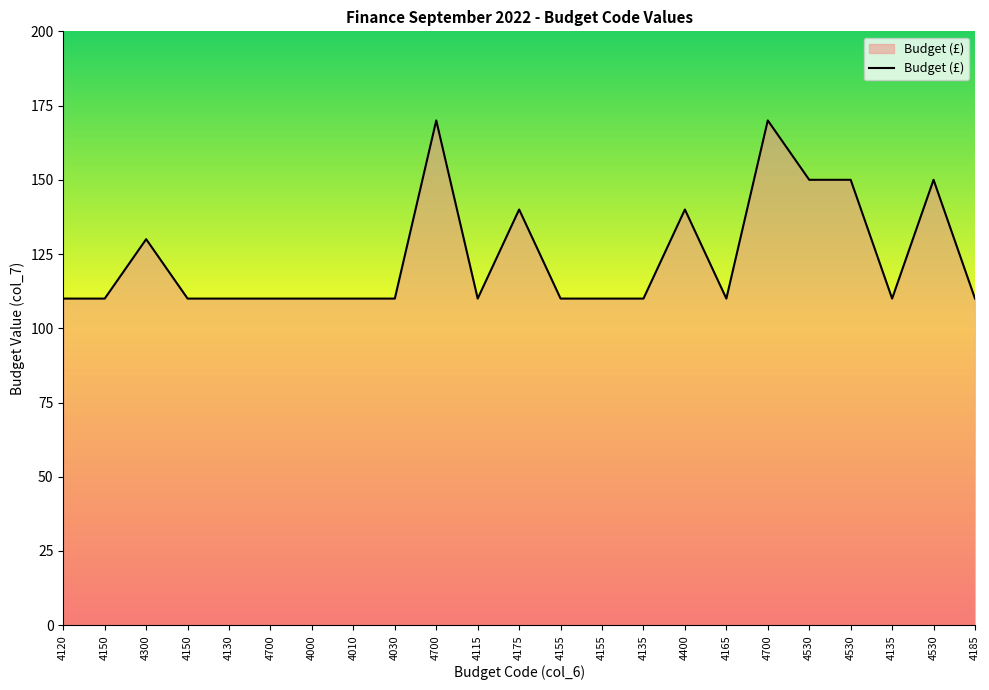

Is it true that the value at 4155 is 110?

True